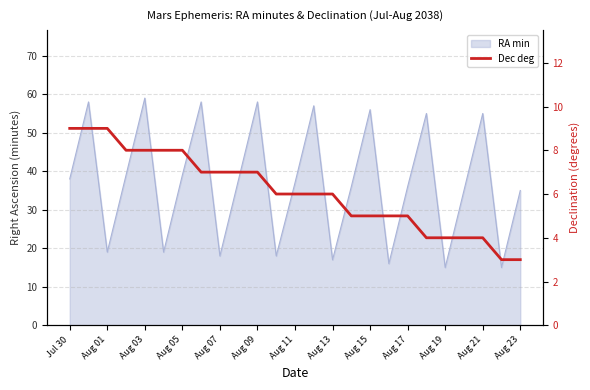

What is the smallest value displayed?

3